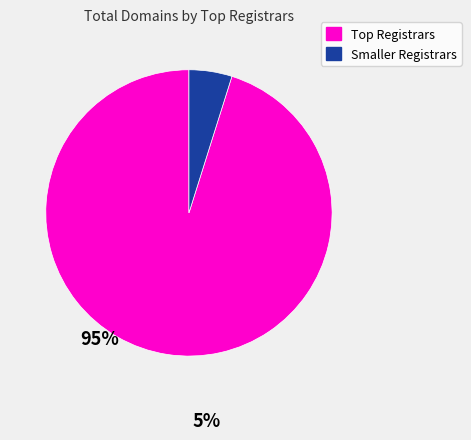

Is there any slice that represents more than half of the pie?

Yes